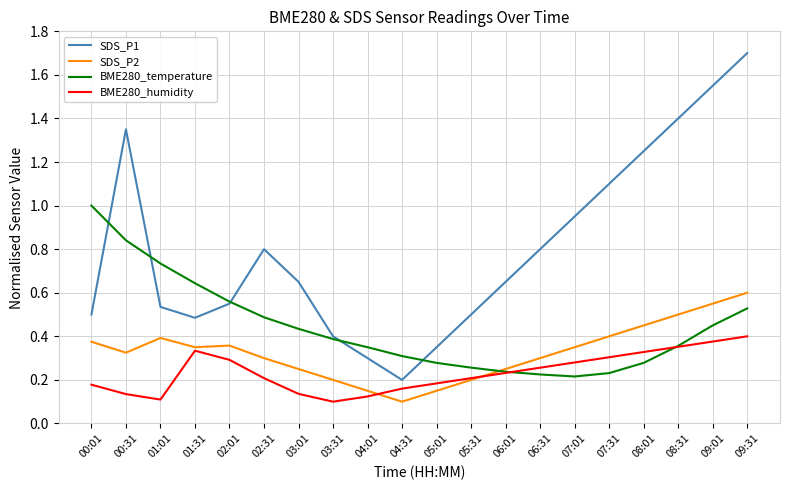

At 08:01, list the series in order from smallest to largest.

BME280_temperature, BME280_humidity, SDS_P2, SDS_P1